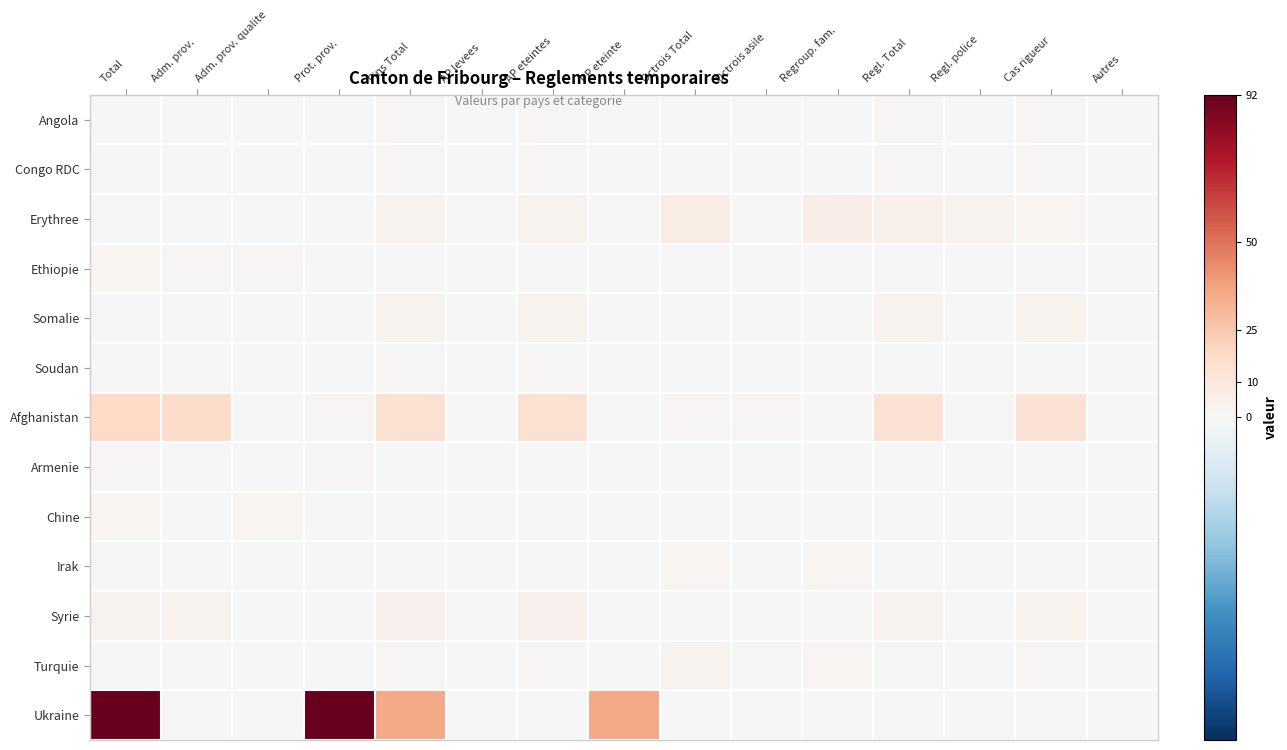

How many categories are shown in the chart?

15